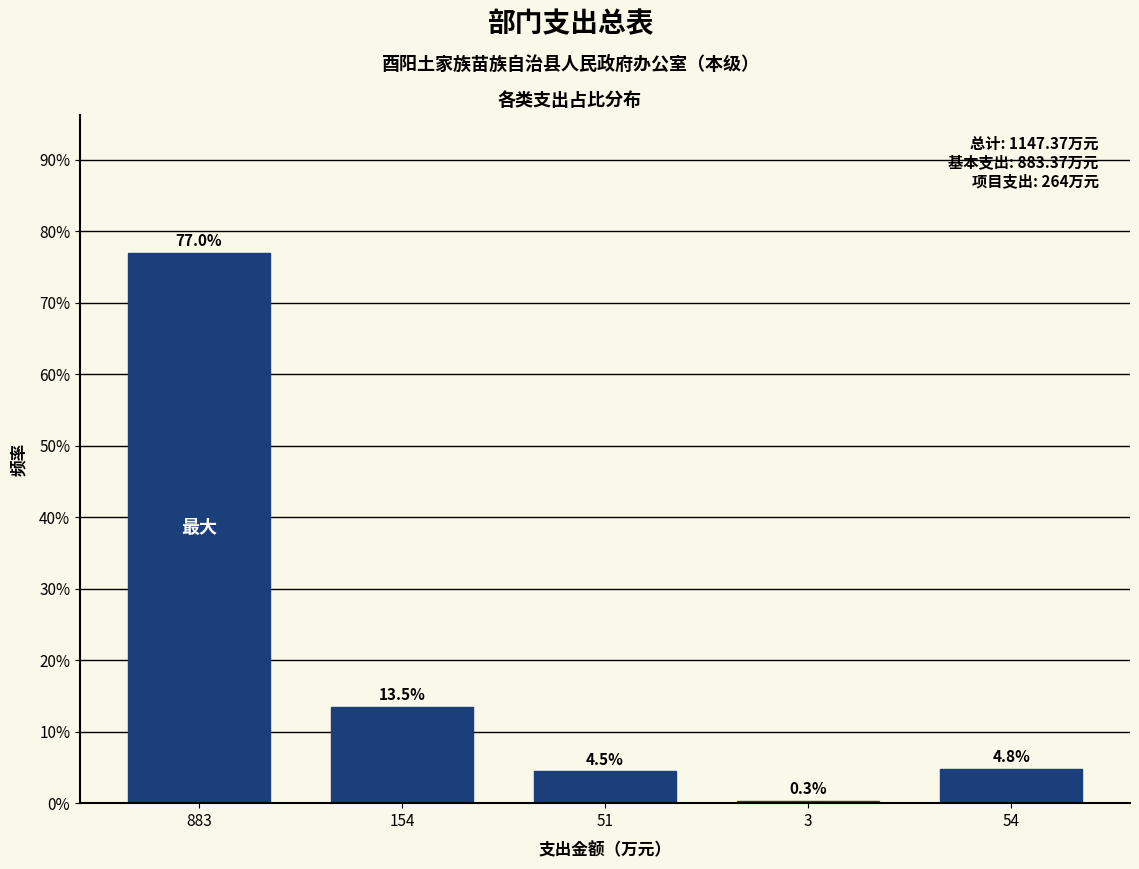

Reading left to right, extract all data points from this chart.

77.0	13.5	4.5	0.3	4.8